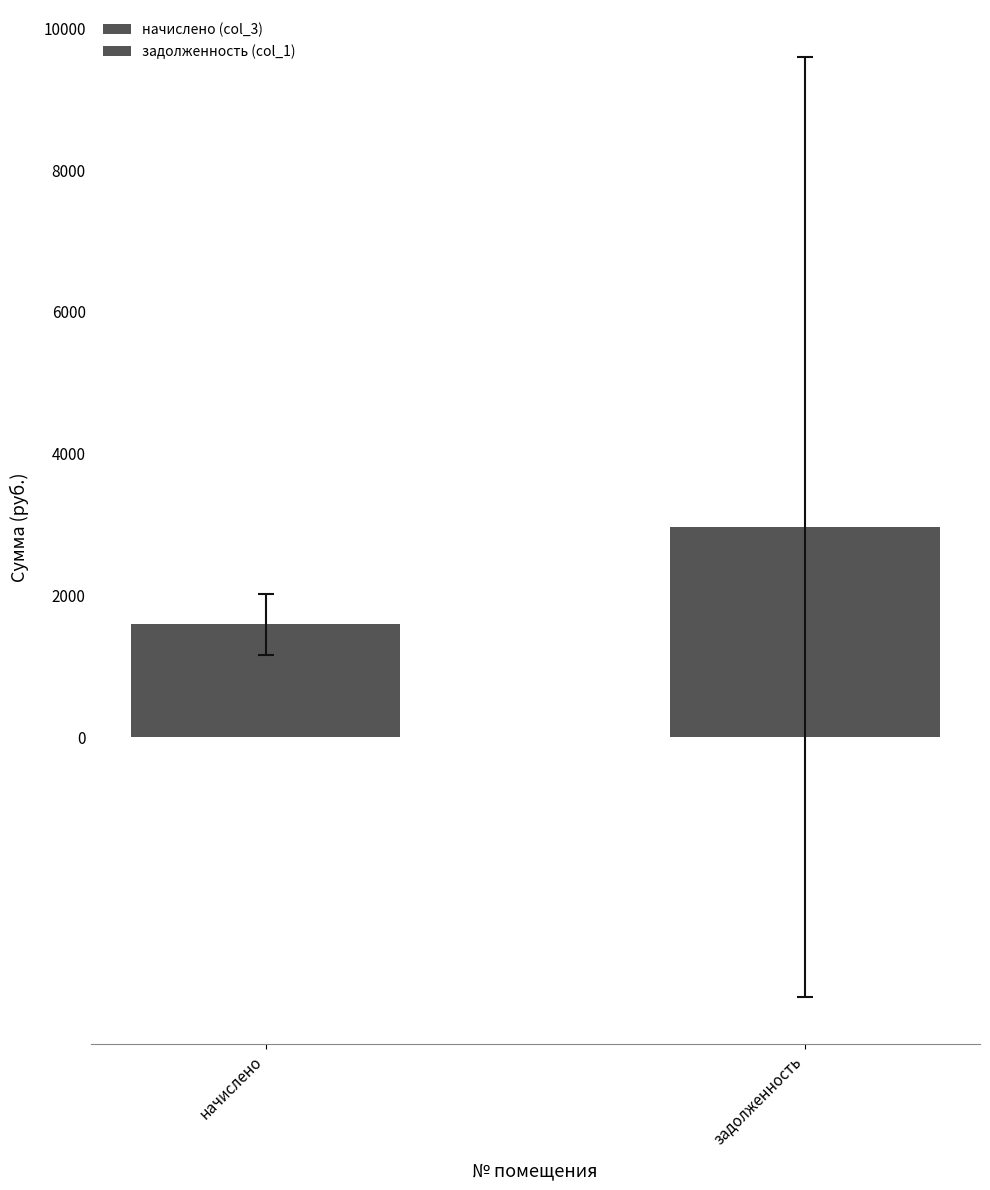

Count the number of data series in this chart.

2